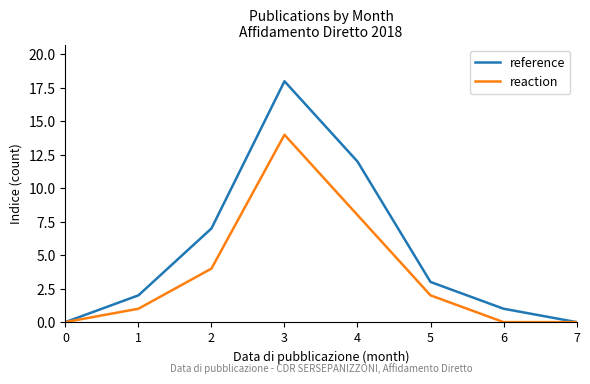

How many lines are shown in the chart?

2